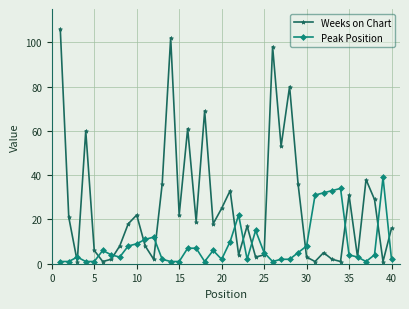

How many interior local peaks does the Weeks on Chart series have?

12